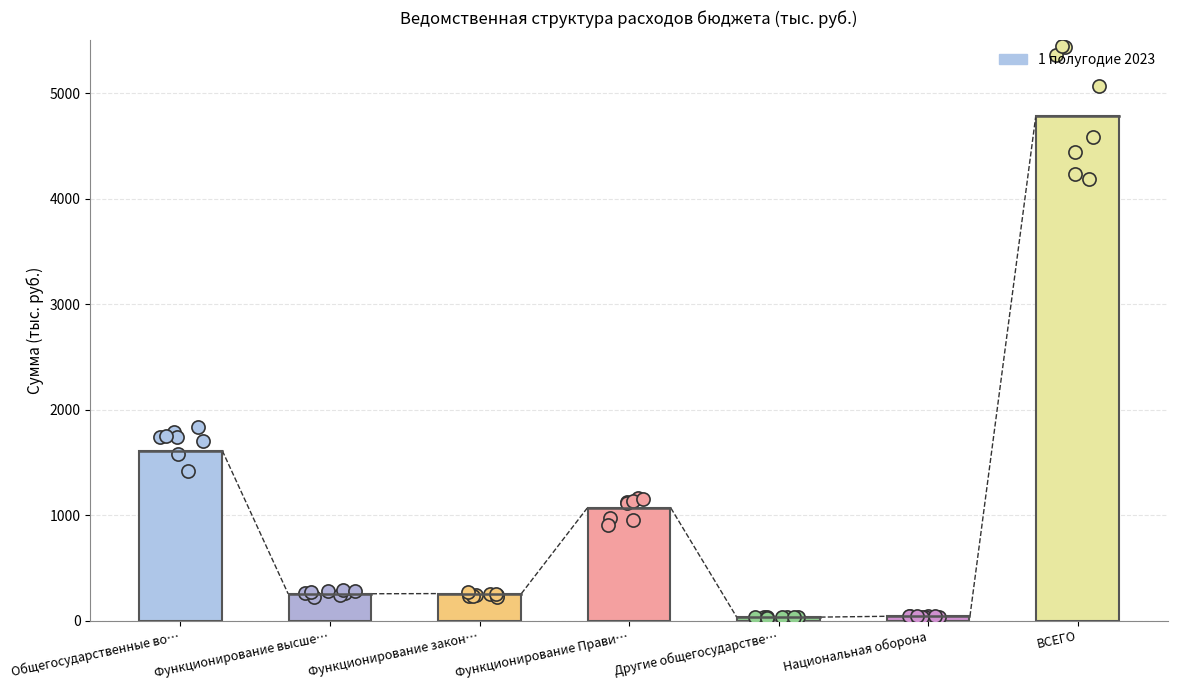

What is the change in value from Общегосударственные во… to Национальная оборона?

-1569.3